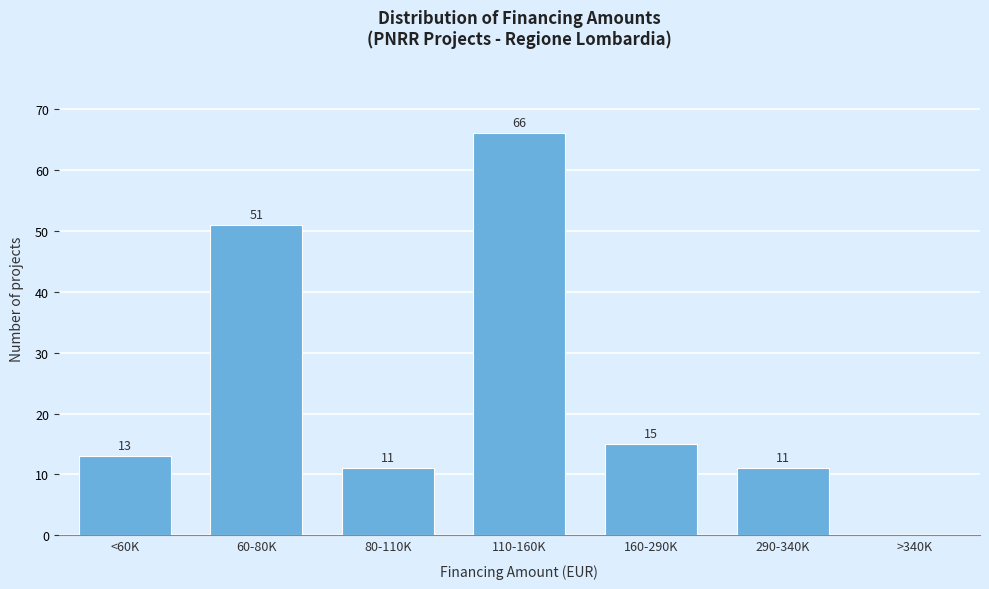

Reading right to left, what are all the values shown in this chart?

>340K=0	290-340K=11	160-290K=15	110-160K=66	80-110K=11	60-80K=51	<60K=13